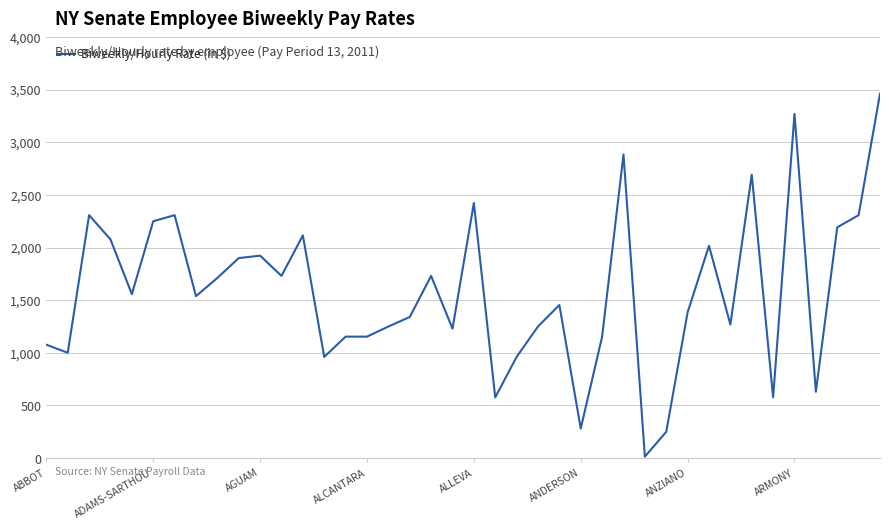

What is the maximum value shown in the chart?

3461.5